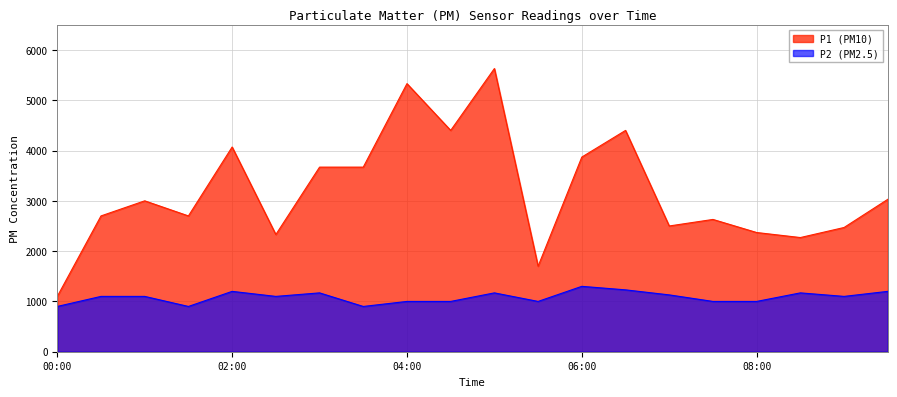

At which label does P2 reach its peak?

06:00